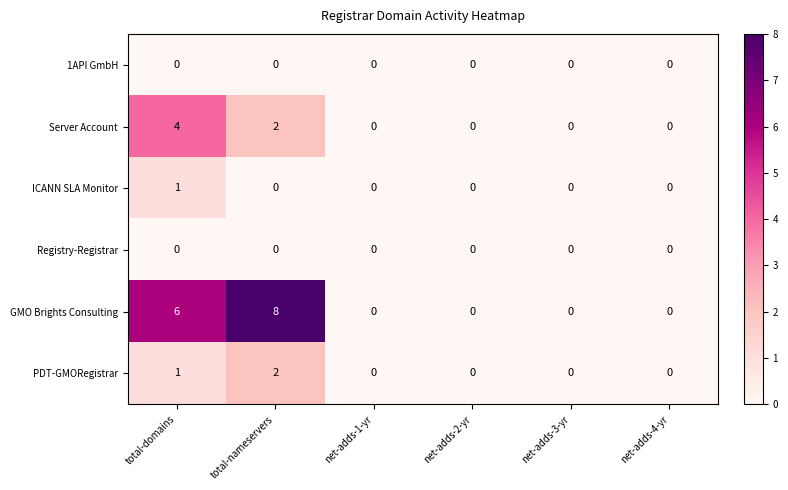

At which label is PDT-GMORegistrar closest to 1?

total-domains